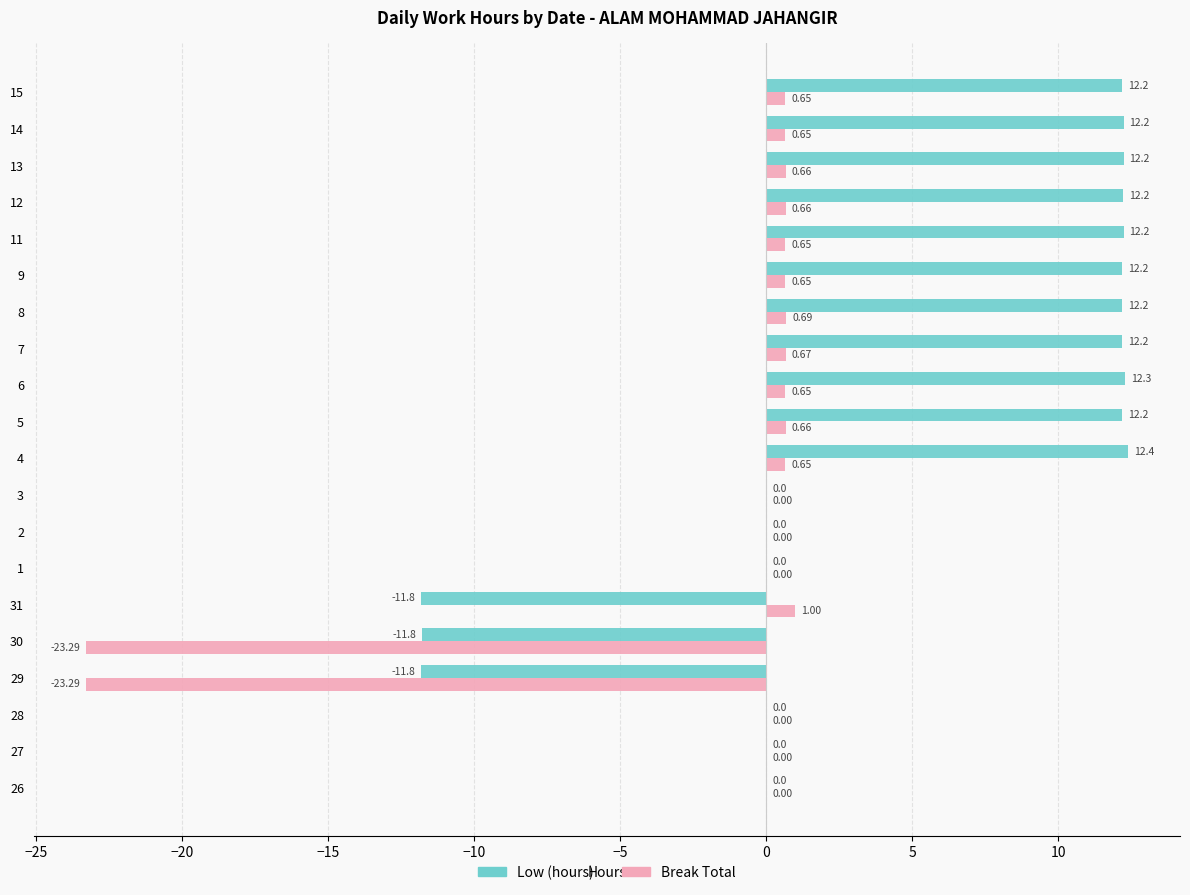

What is the maximum value for Low (hours)?

12.4